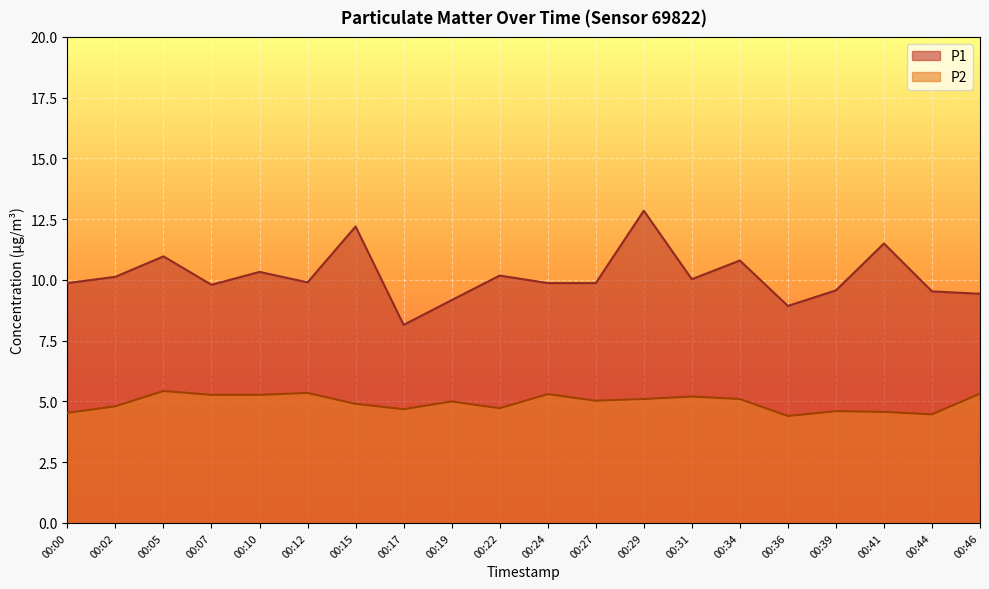

What is the smallest value displayed?

4.4